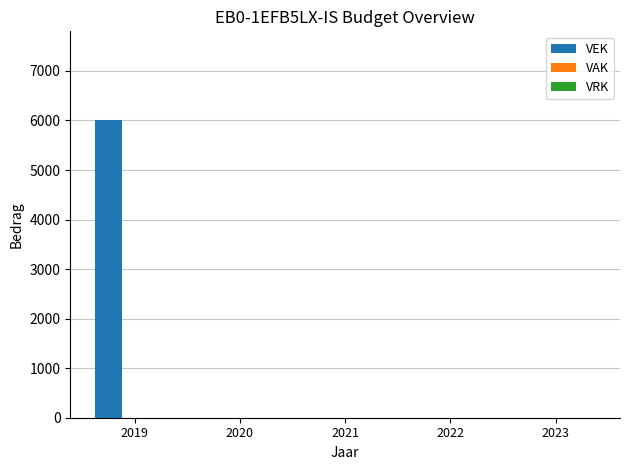

Which has a higher value, 2022 or 2019?

2019